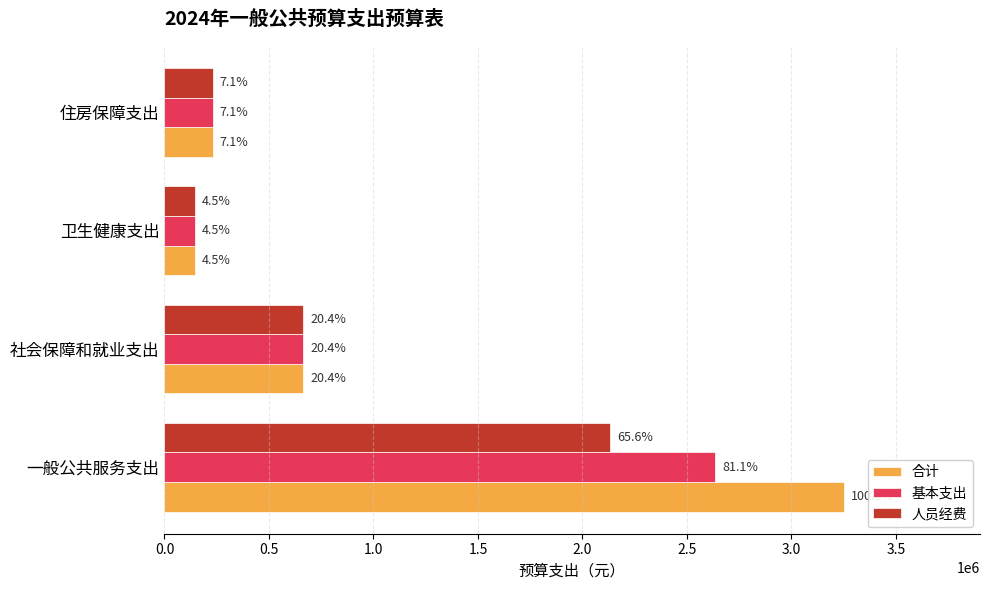

What are all the series names shown in the legend?

合计, 基本支出, 人员经费